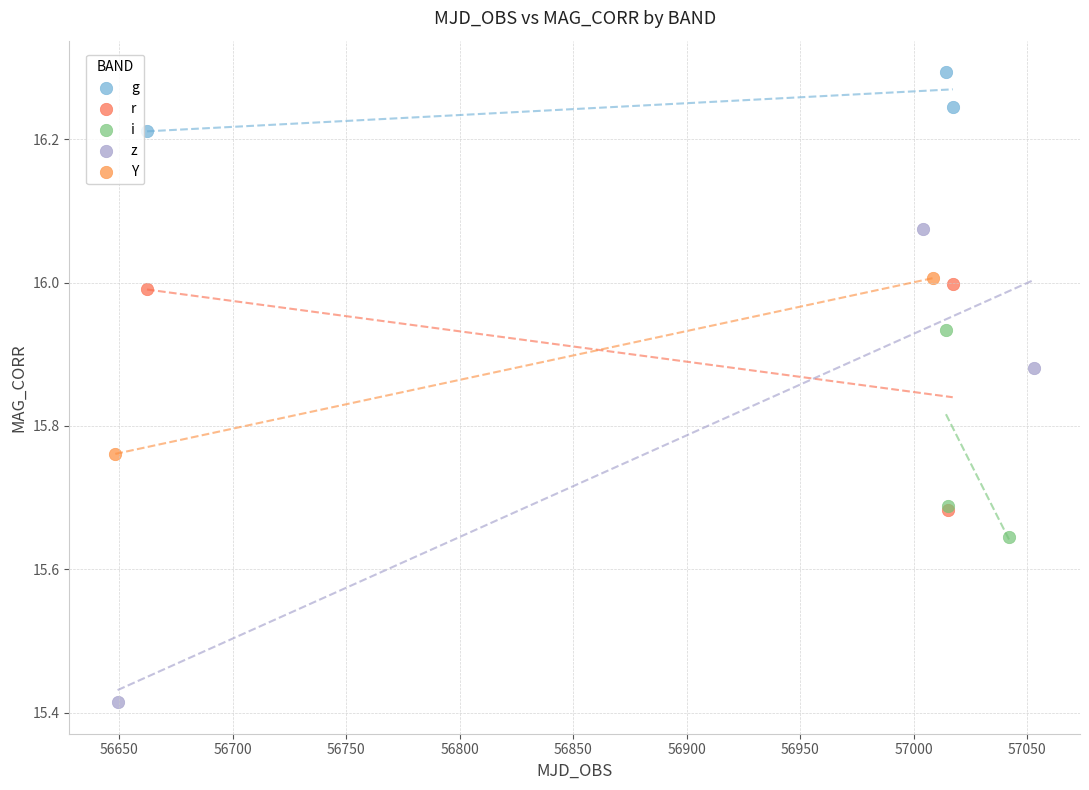

What are all the series names shown in the legend?

g, r, i, z, Y